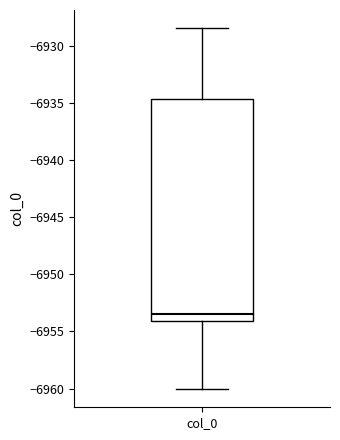

Transcribe this box plot: give where the median line is, the range the box spans, and where the two whiskers end, as read against the y-axis. The values are not printed on the chart, so give them approximately, as read against the axis.

median -6953.5, box -6954.0 to -6934.5, whiskers -6960.0 to -6928.5